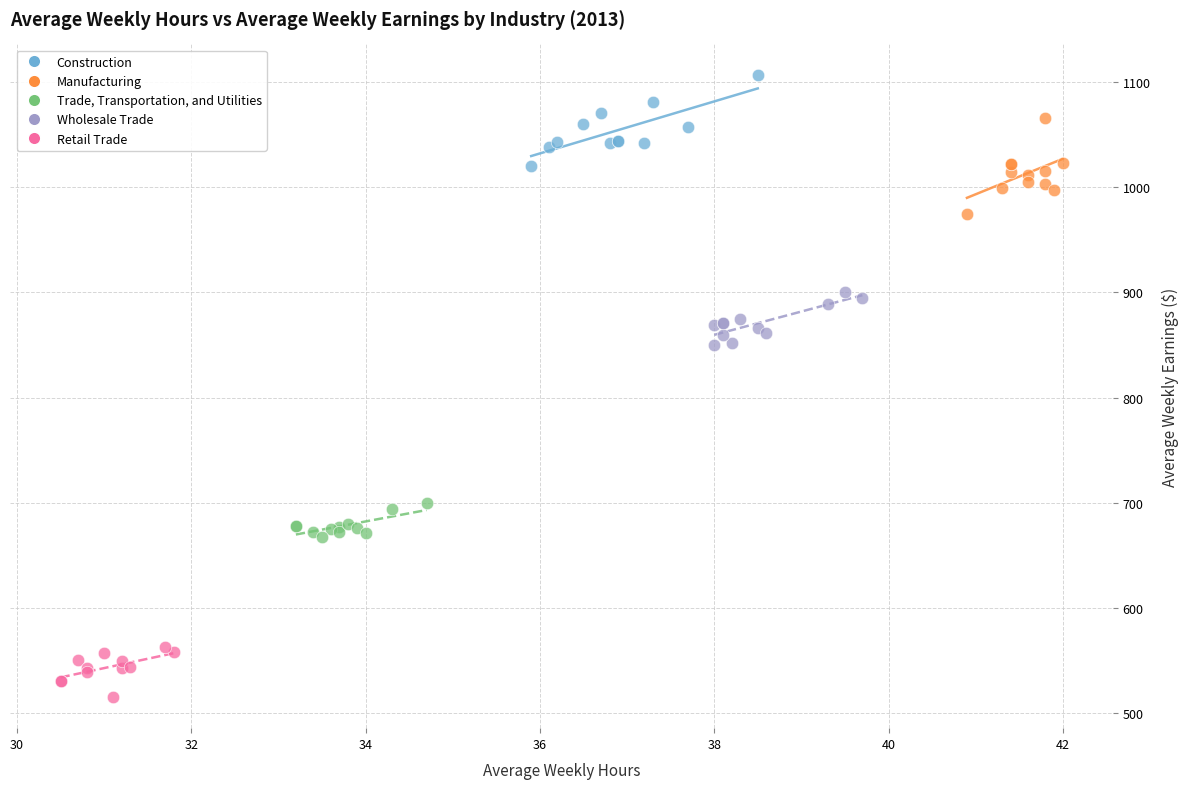

Which series contains the highest Y value?

Construction